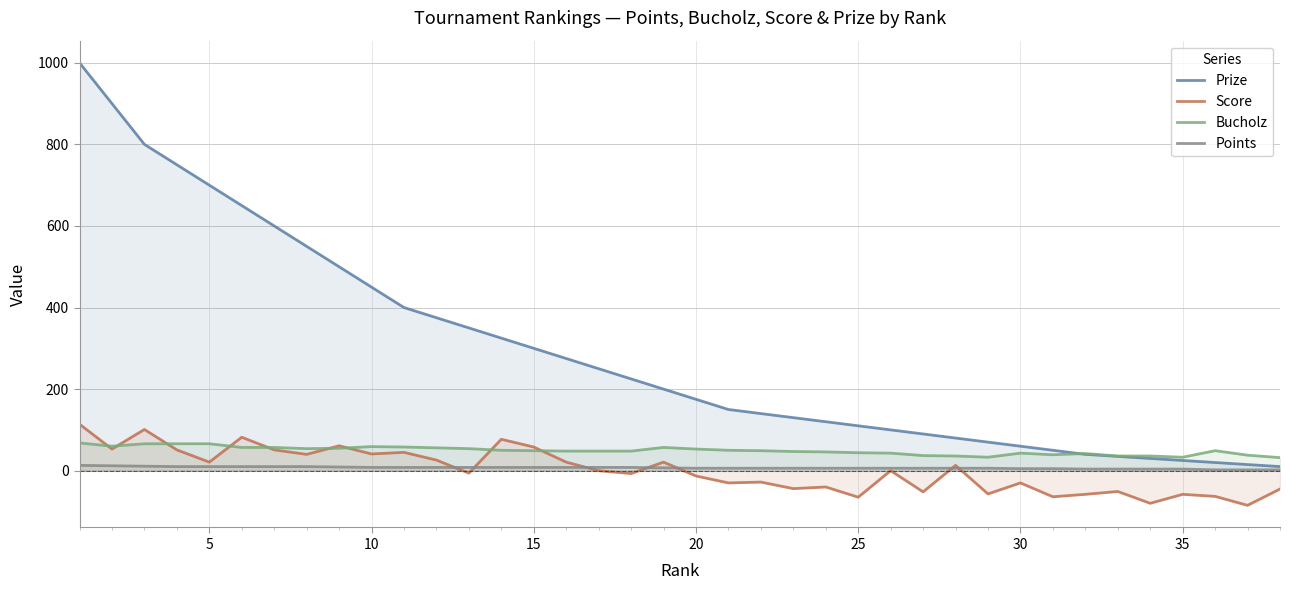

Which series has the largest range (max minus min)?

Prize